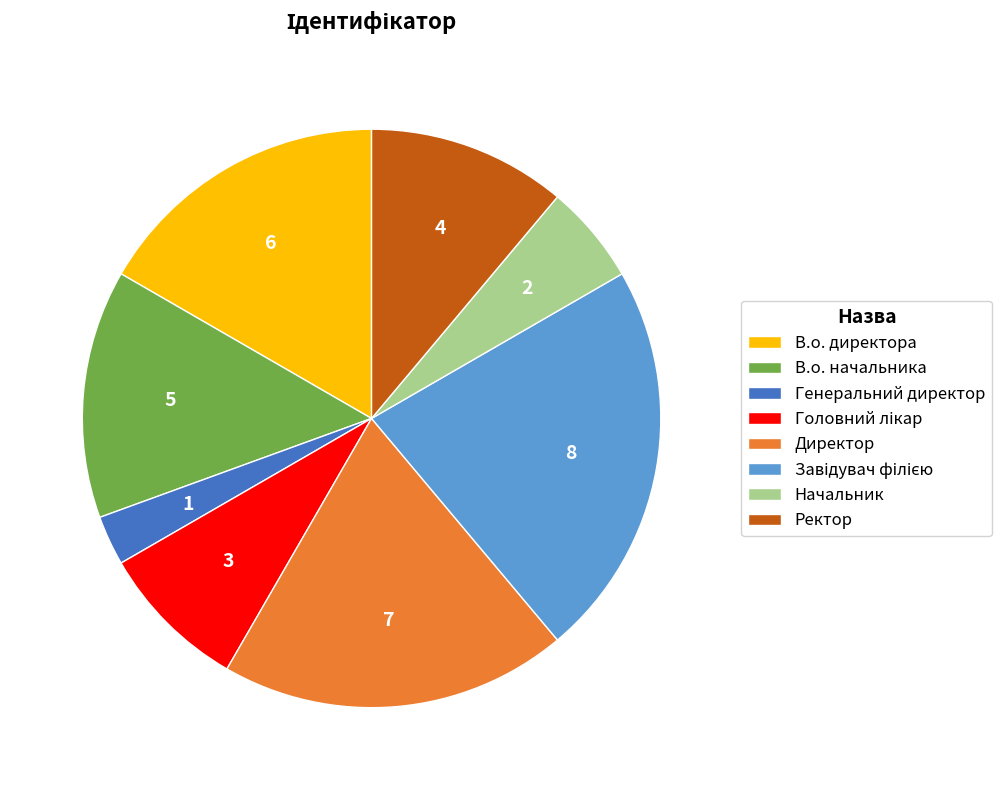

How many segments does this pie chart have?

8